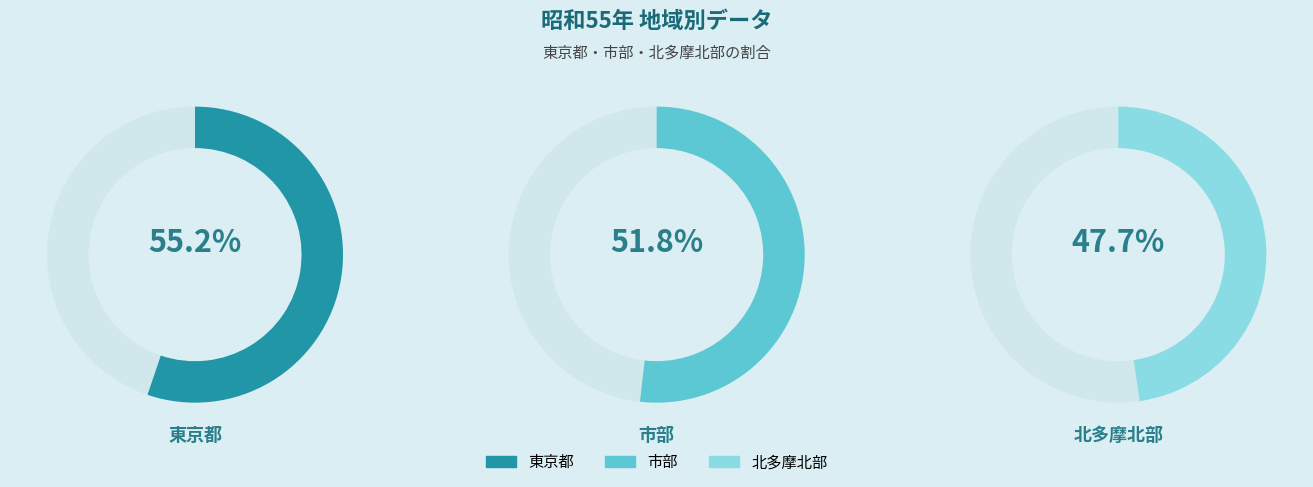

Which category has the smallest portion of the pie?

北多摩北部